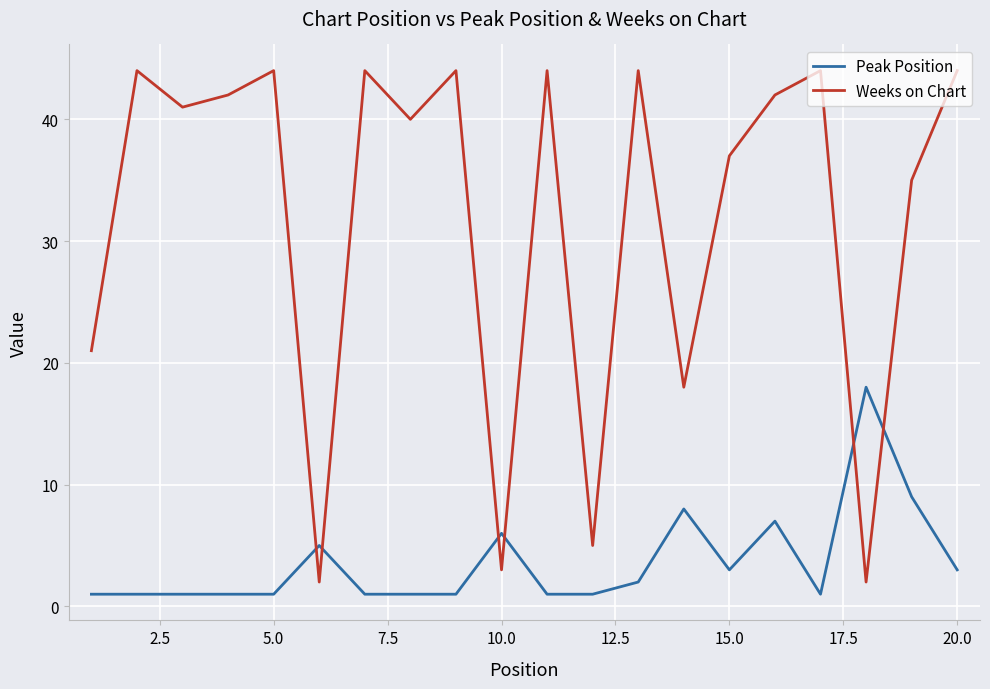

Which series has the largest total across all categories?

Weeks on Chart